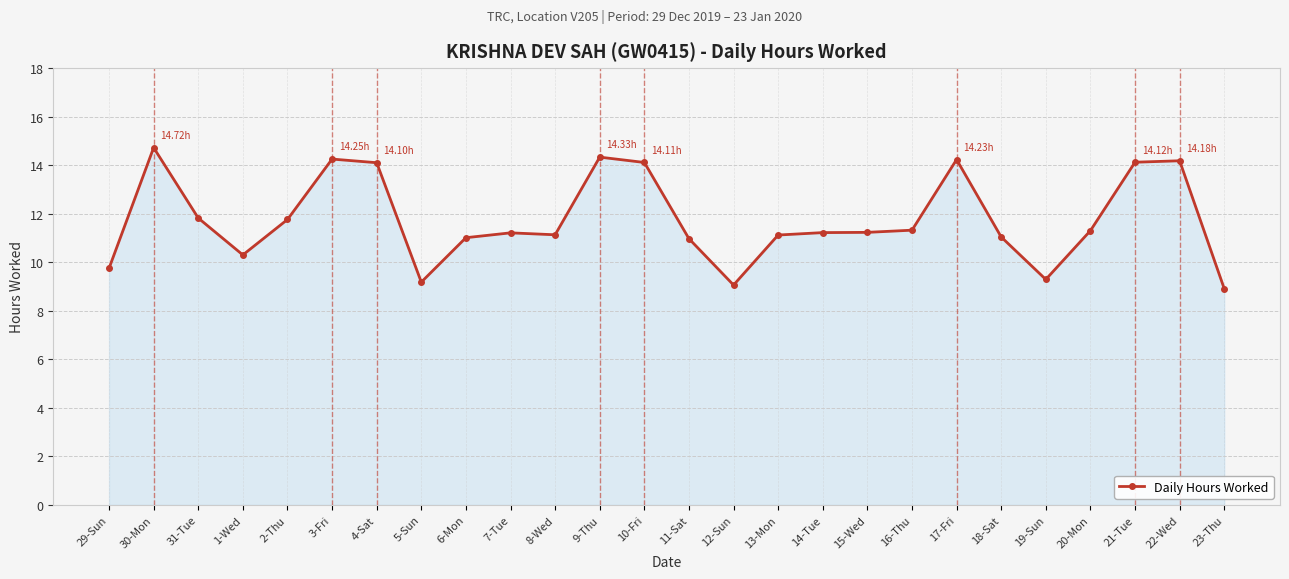

Approximately how many times larger is the value at 18-Sat compared to 2-Thu?

0.9